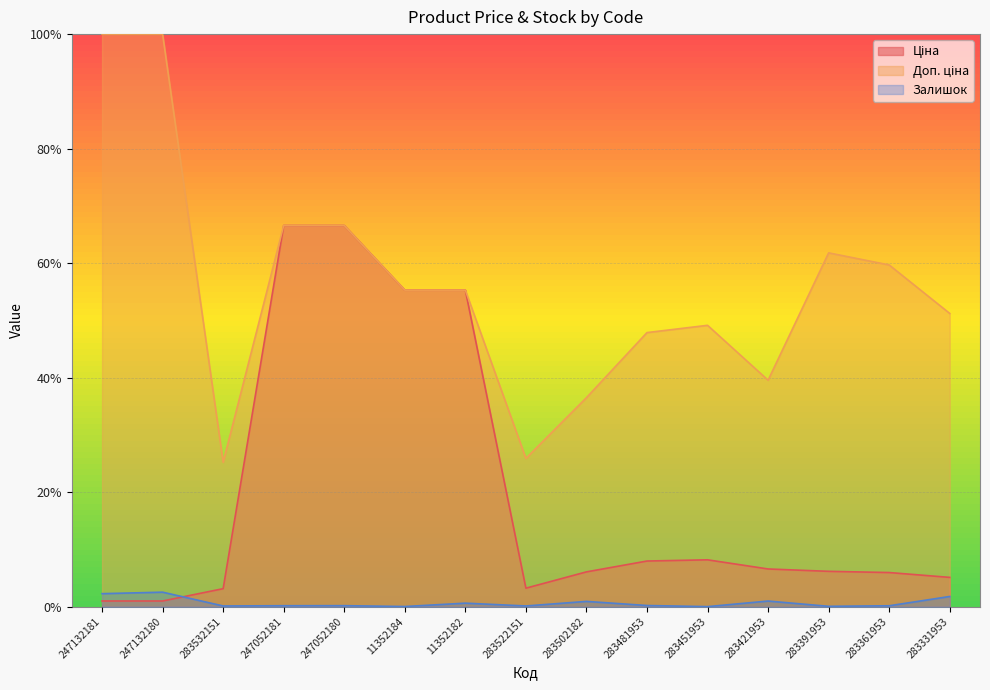

Does the chart display data point markers on the line(s)?

No